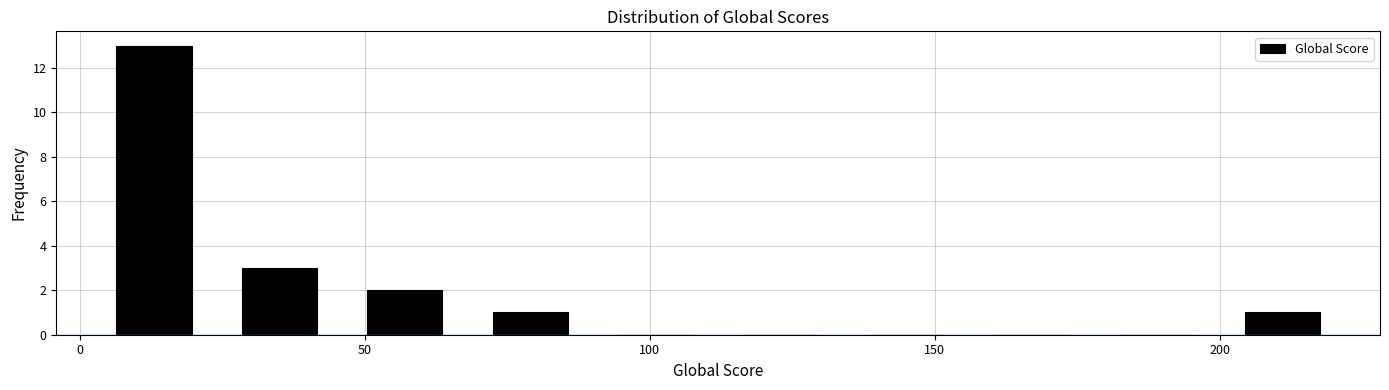

What is the height of the bar covering 46 to 68 on the x-axis? Neither the bar edges nor the heights are printed on the chart, so give them approximately, as read against the axes.

2